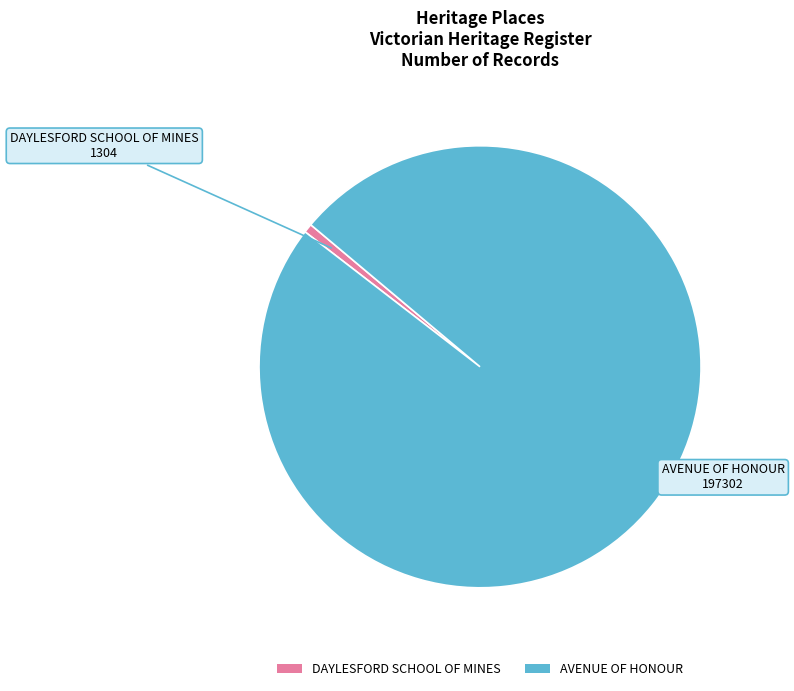

The DAYLESFORD SCHOOL OF MINES slice represents 10% of the pie. True or false?

False